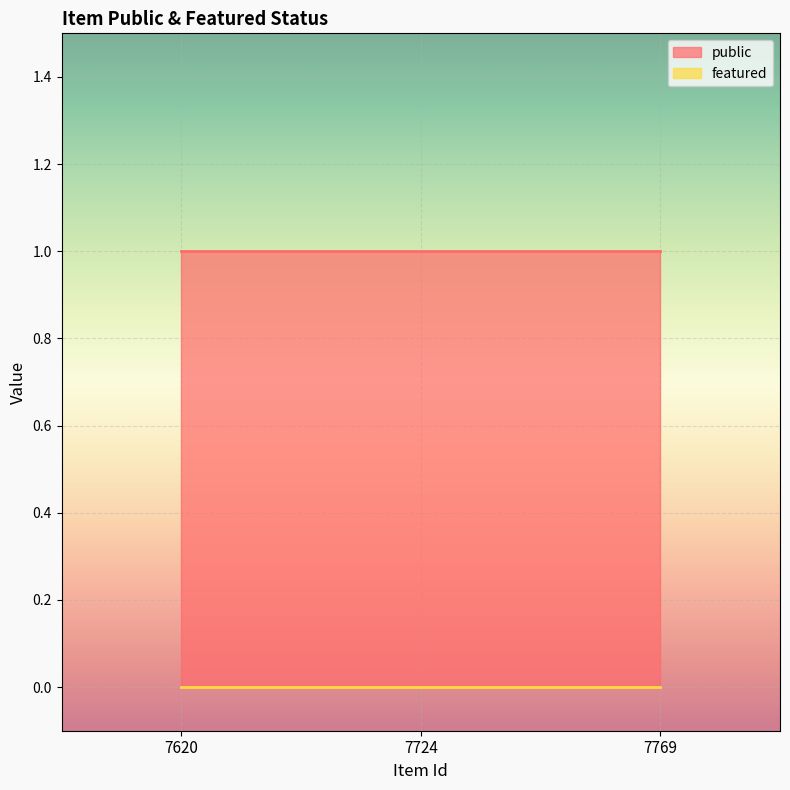

What are all the series names shown in the legend?

public, featured